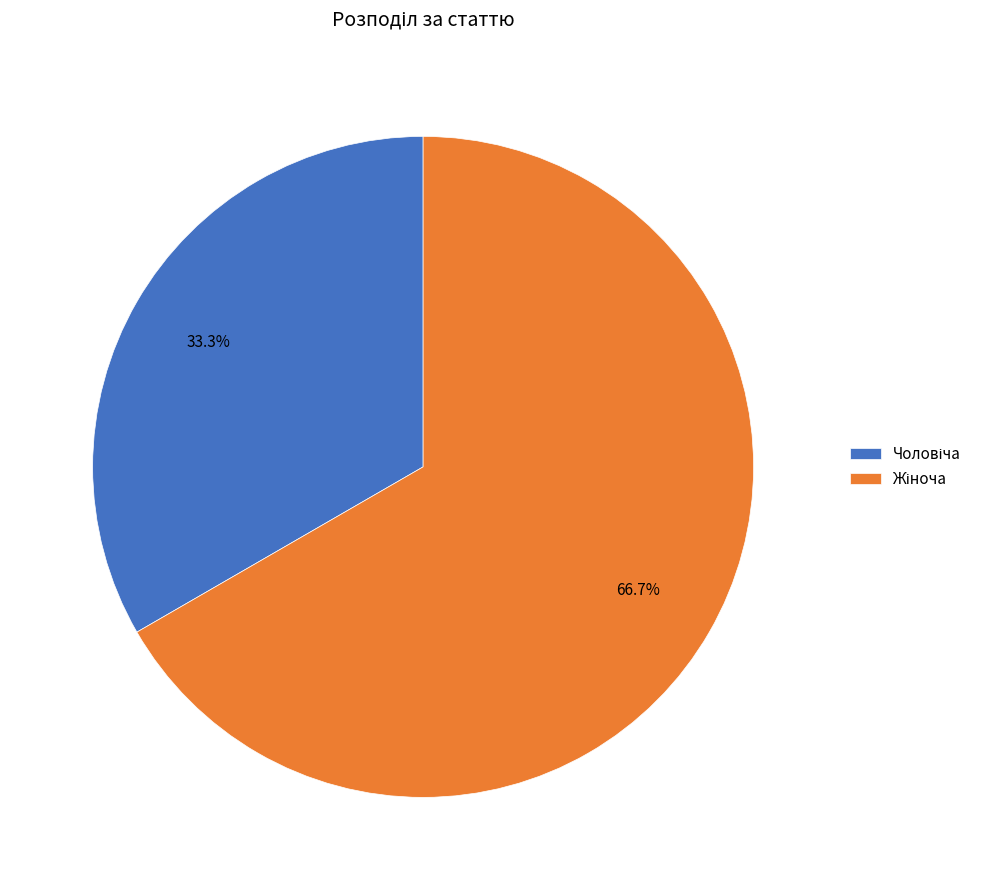

Is there any slice that represents more than half of the pie?

Yes